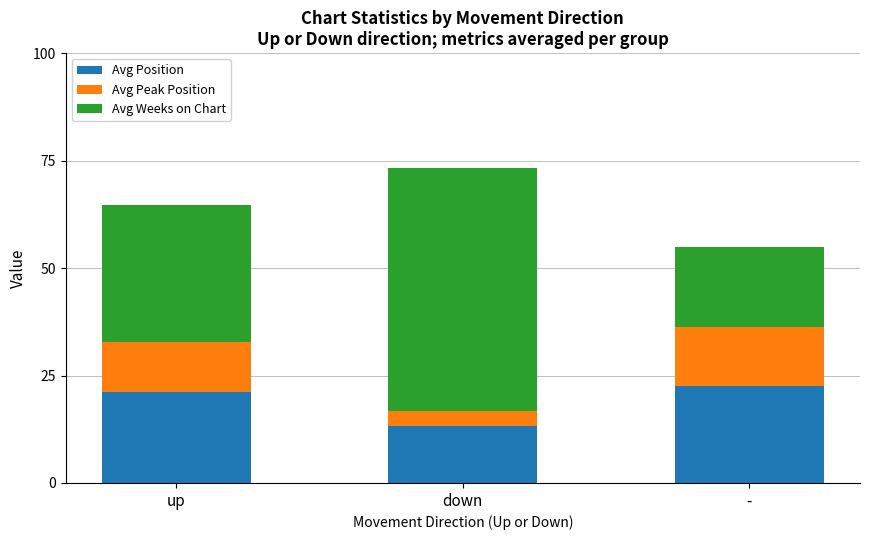

Are the bars horizontal?

No